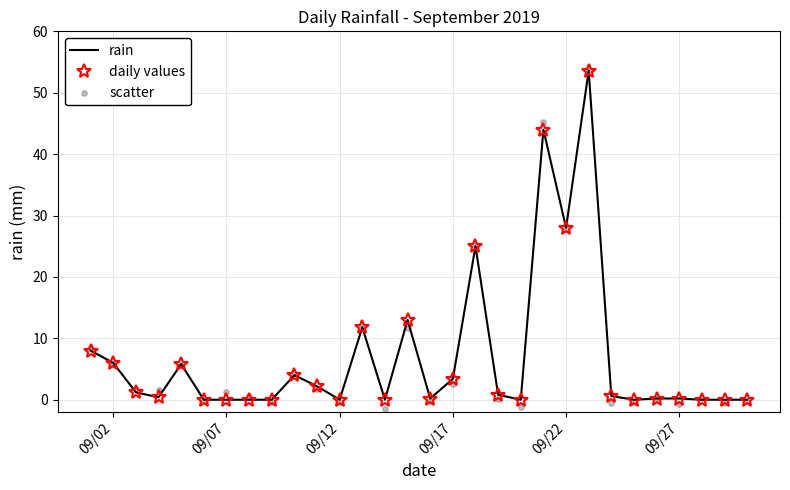

What are all the series names shown in the legend?

rain, daily values, scatter